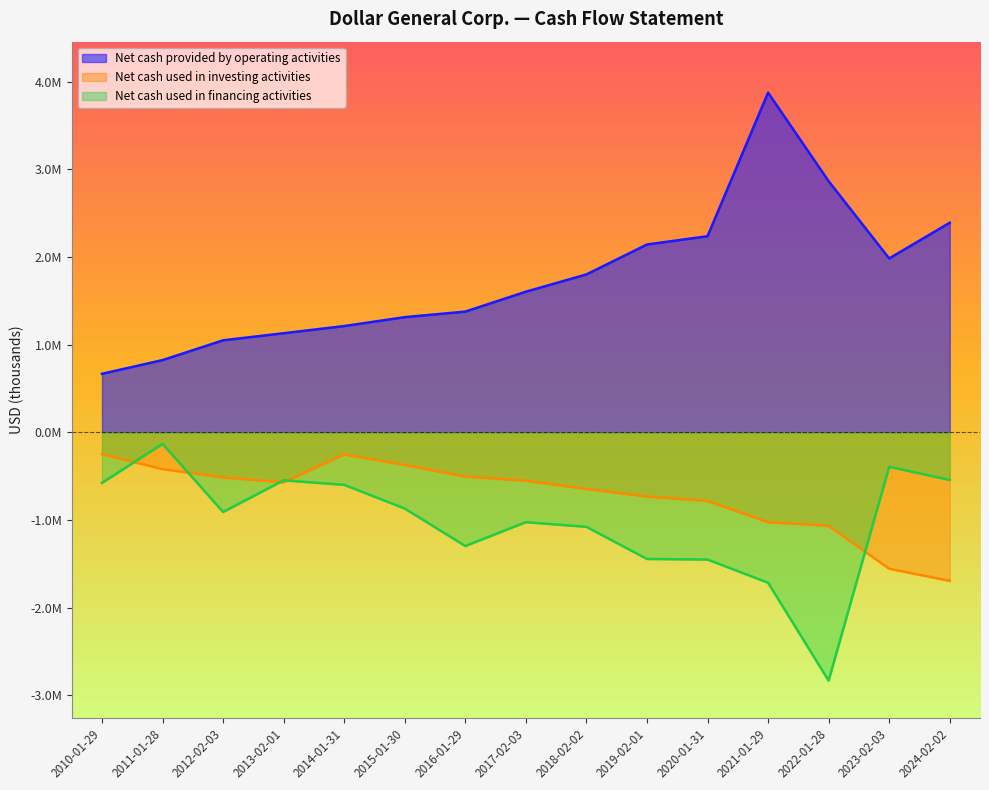

How many interior local valleys does the Net cash provided by operating activities series have?

1